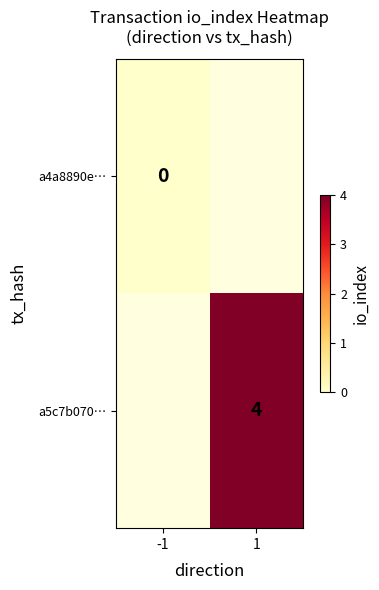

How many series are shown in this chart?

2